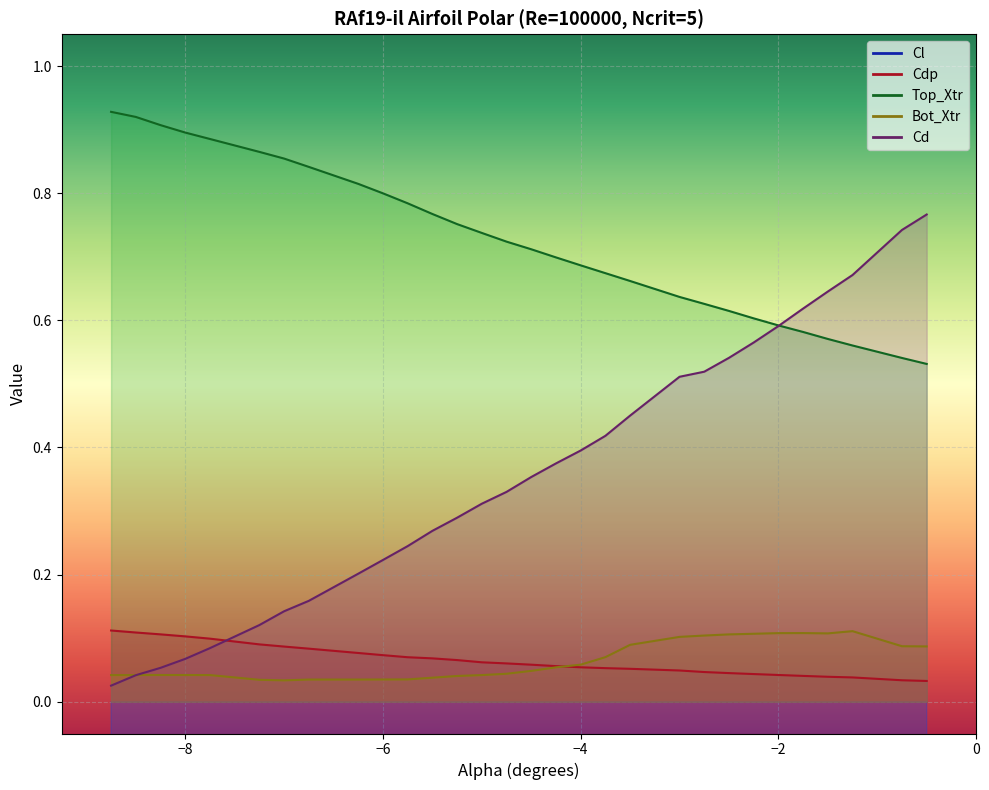

What is the label of the 10th point from the left?

−6